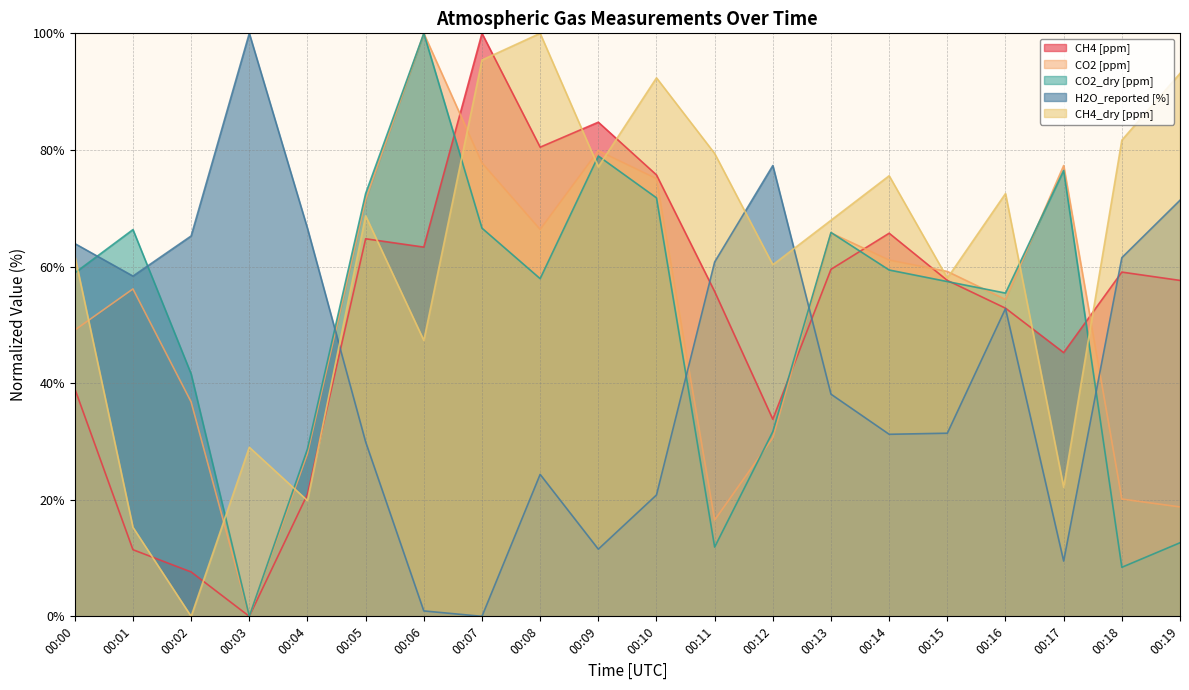

What is the highest value of the CH4 [ppm] series?

100.0